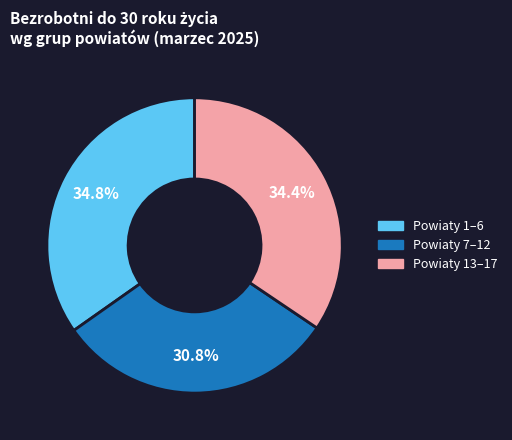

Is there any slice that represents more than half of the pie?

No